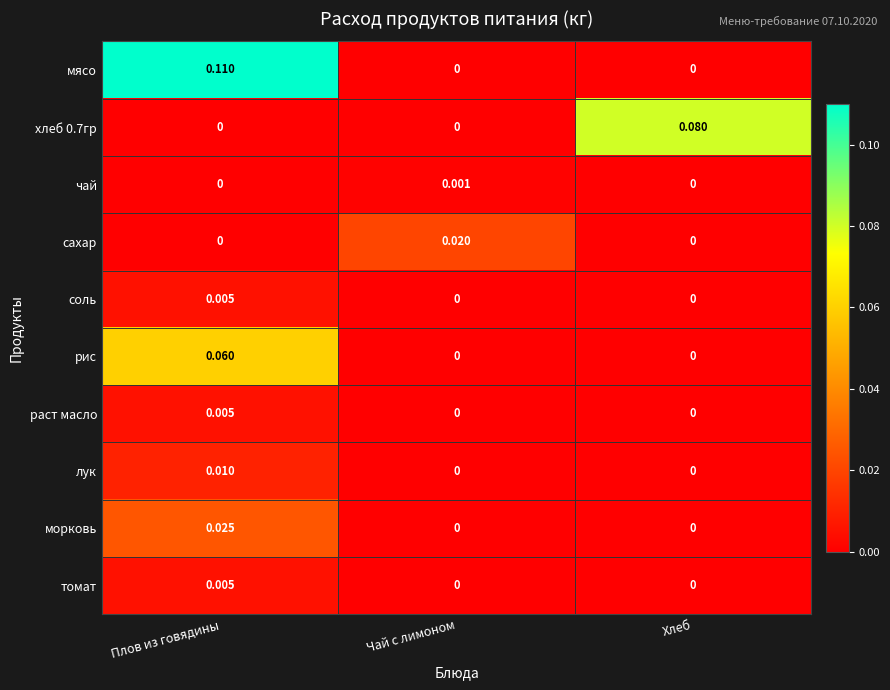

At which label does сахар reach its peak?

Чай с лимоном